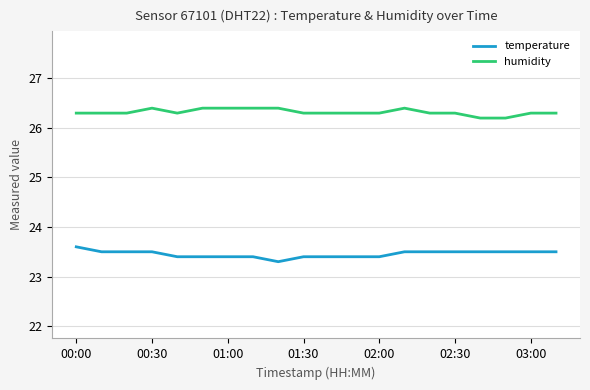

Rank the series by their maximum value, from lowest to highest.

temperature, humidity